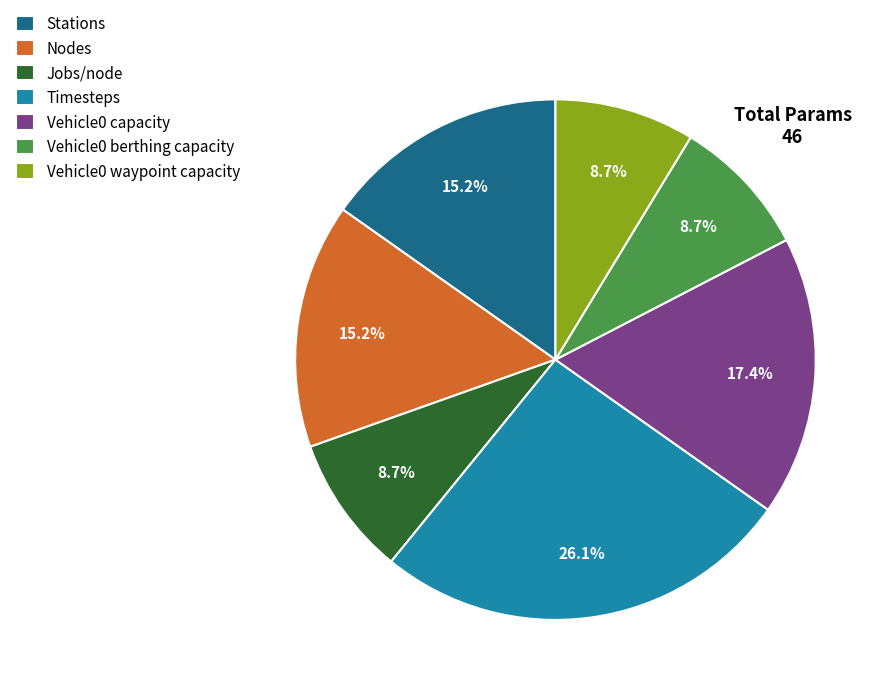

What percentage is the Vehicle0 capacity slice, to the nearest percent?

17%